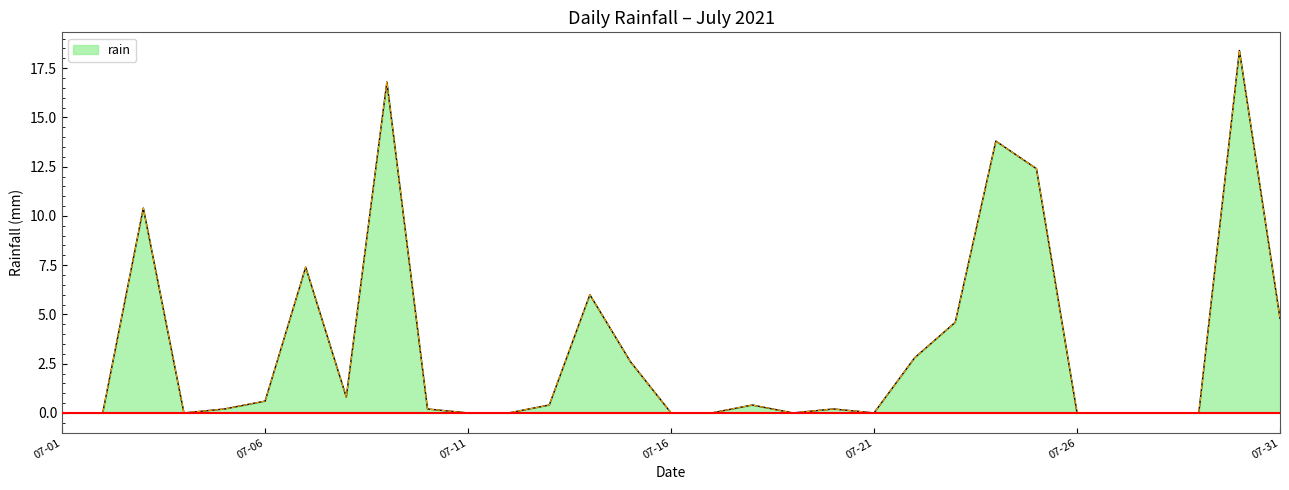

What is the greatest value displayed?

18.4